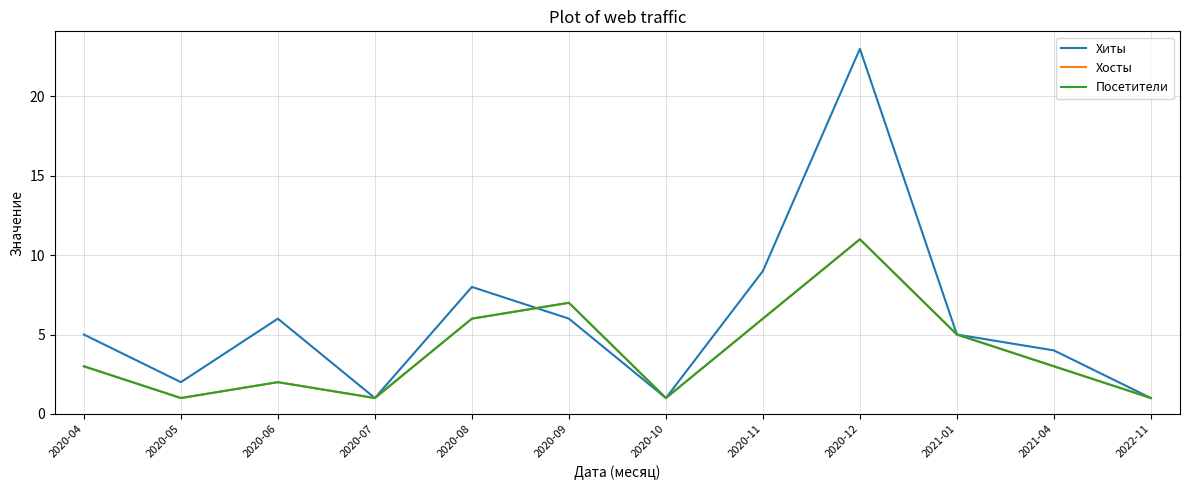

Between 2021-01 and 2021-04, which is larger?

2021-01